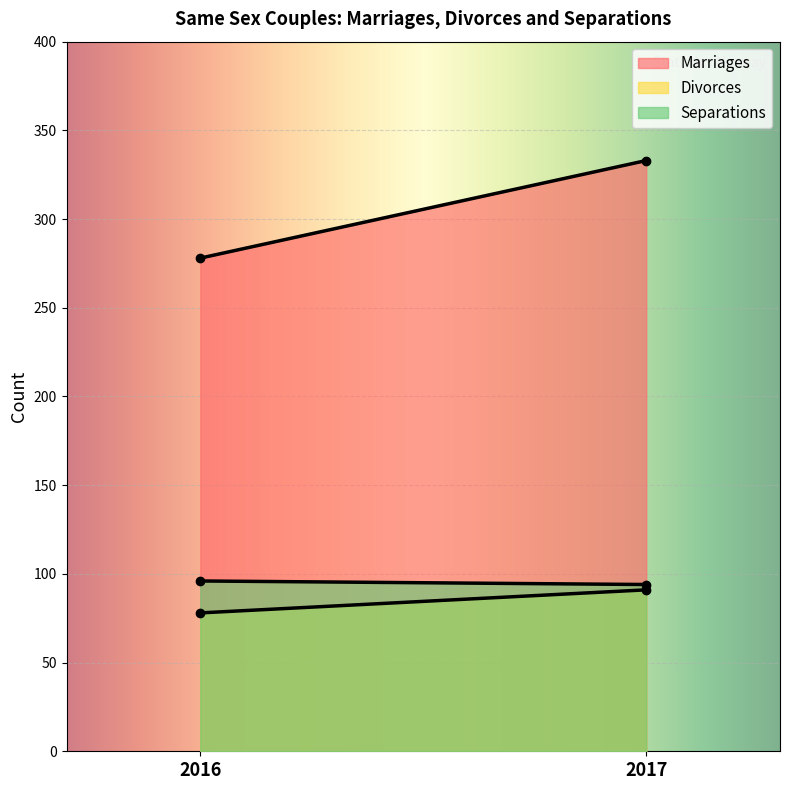

Read the Marriages value at 2017.

333